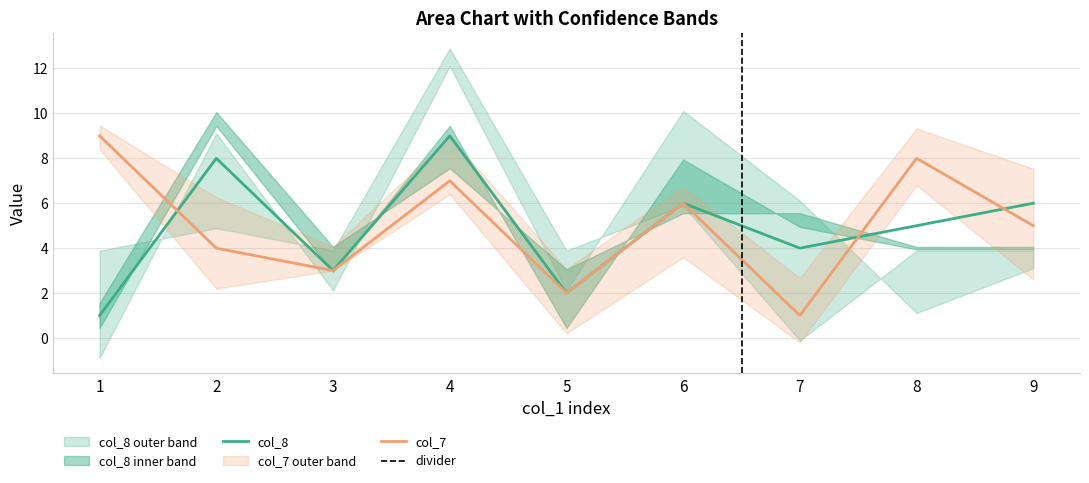

List the labels in order of col_7 value, largest first.

1, 8, 4, 6, 9, 2, 3, 5, 7